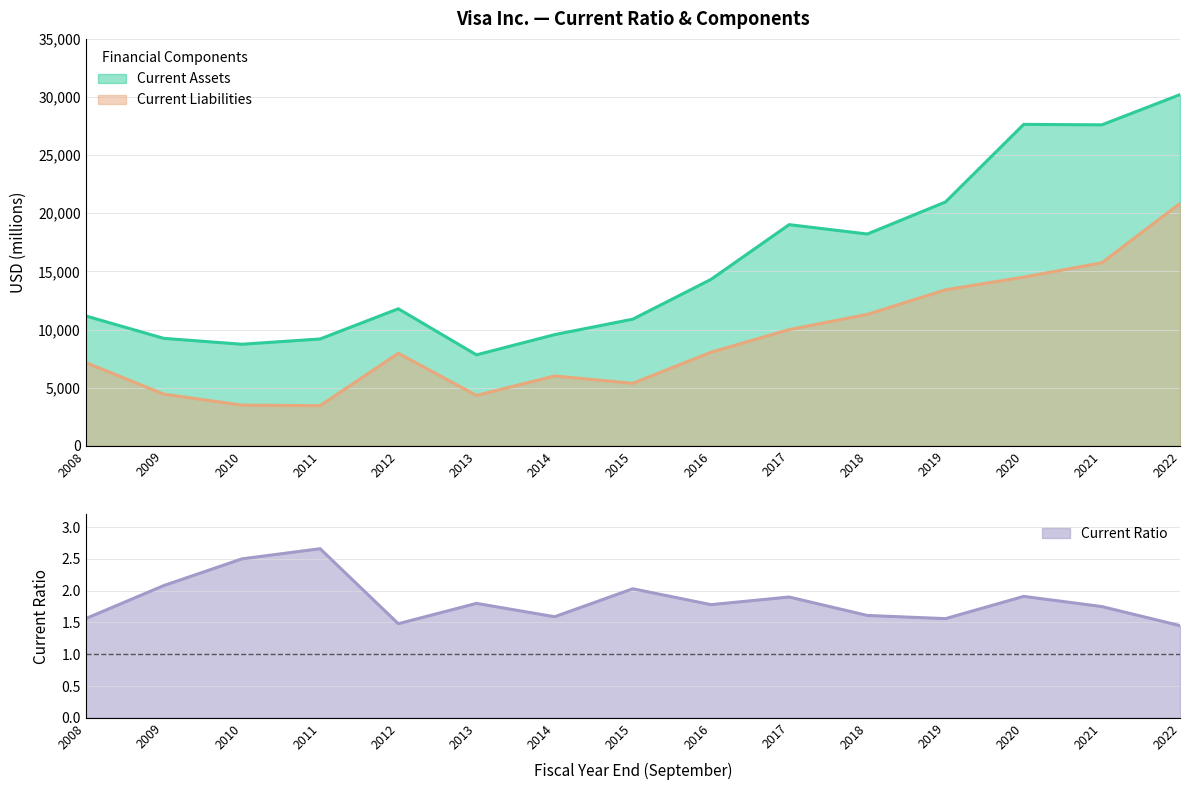

True or false: Current Liabilities and Current Ratio cross at least once.

False